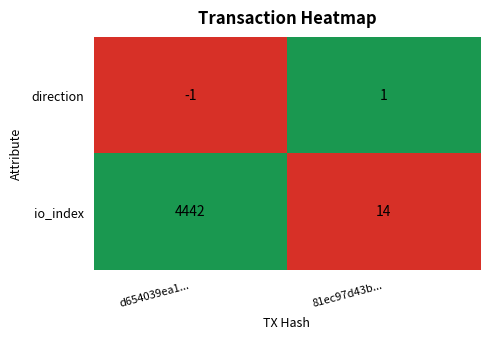

What is the total value across all series at d654039ea1...?

4441